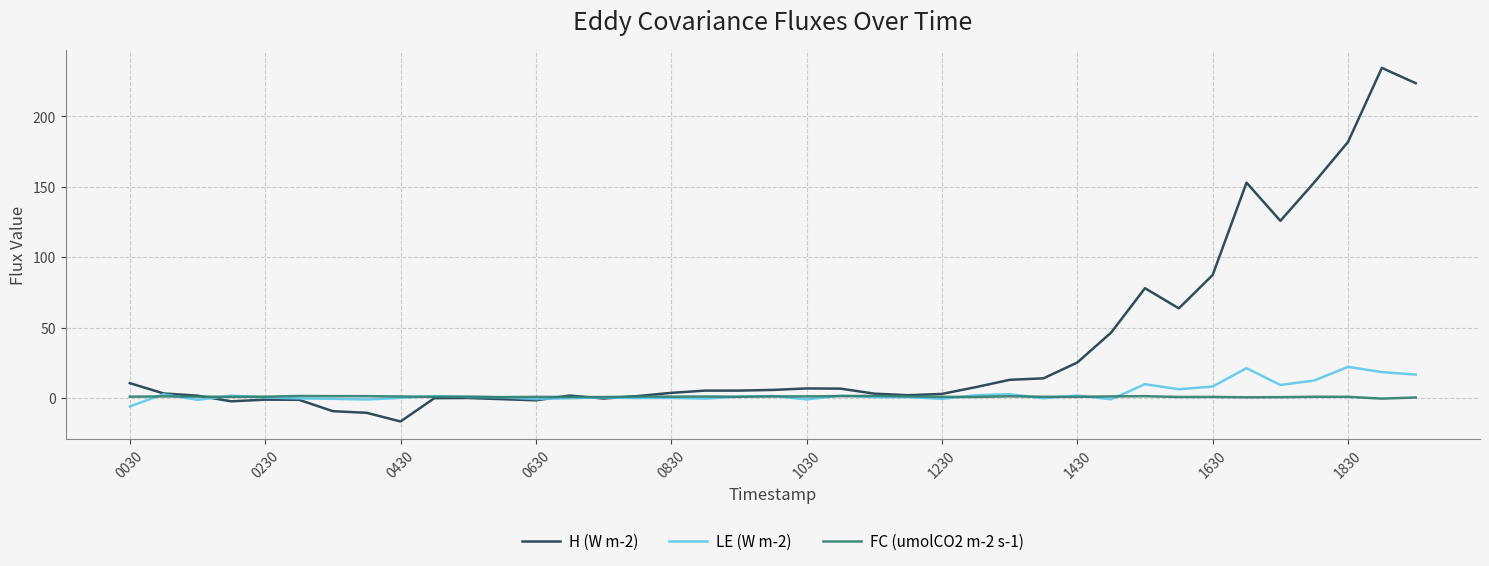

Does the chart have visible grid lines?

Yes